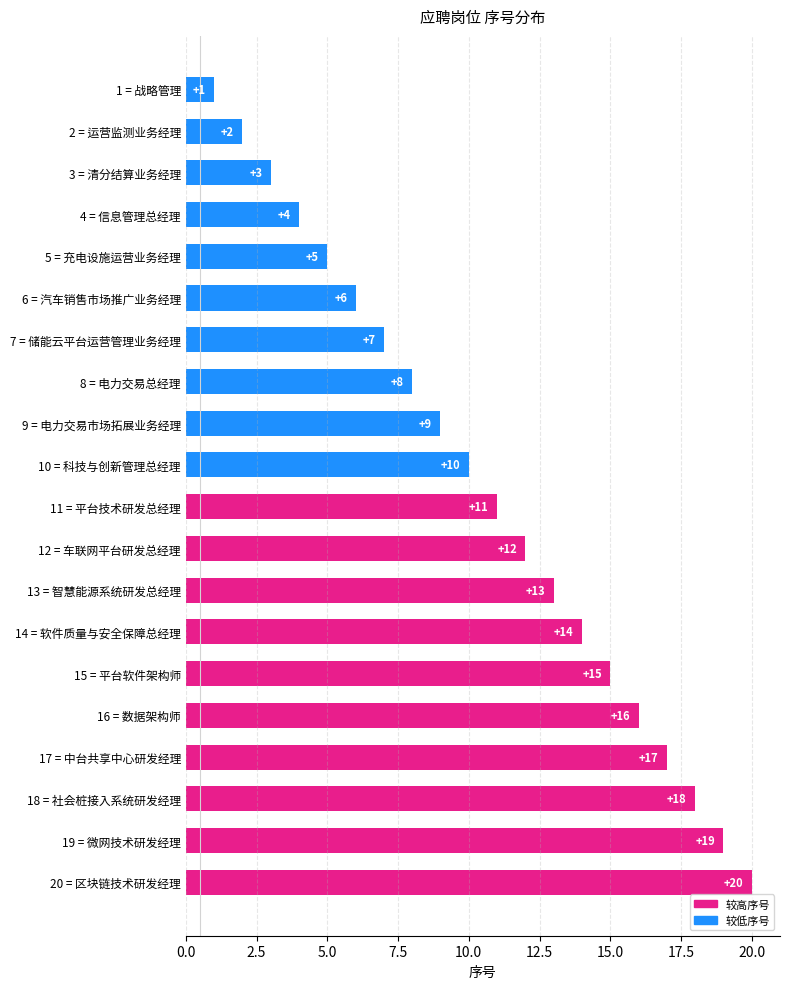

Read the value at 19 = 微网技术研发经理, to the nearest 5.

20